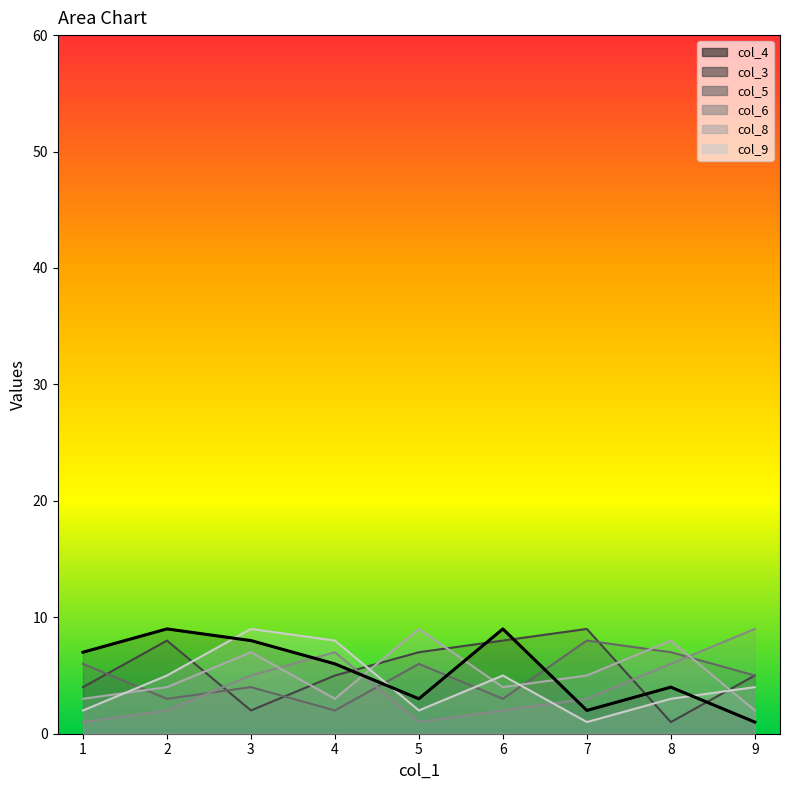

Which series has the largest total across all categories?

col_4